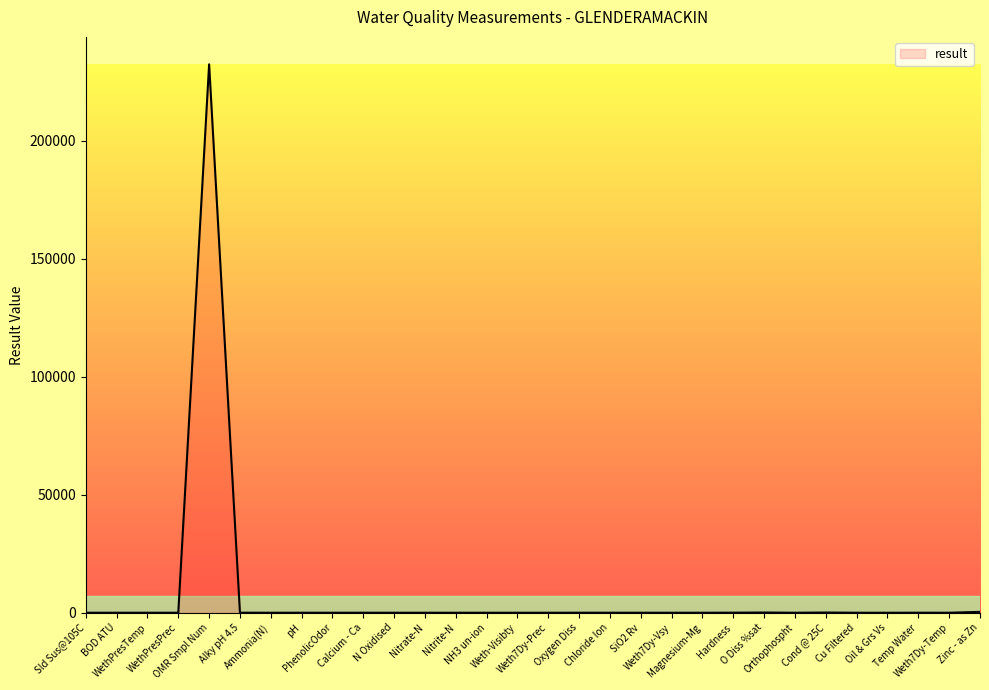

What is the greatest value displayed?

232355.0